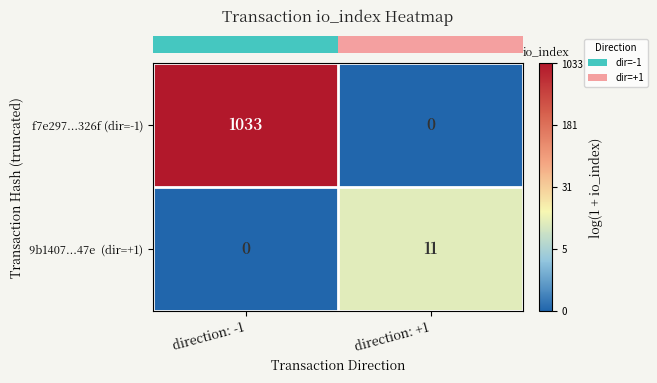

What is the difference between the maximum and minimum values in the f7e297...326f (dir=-1) series?

1033